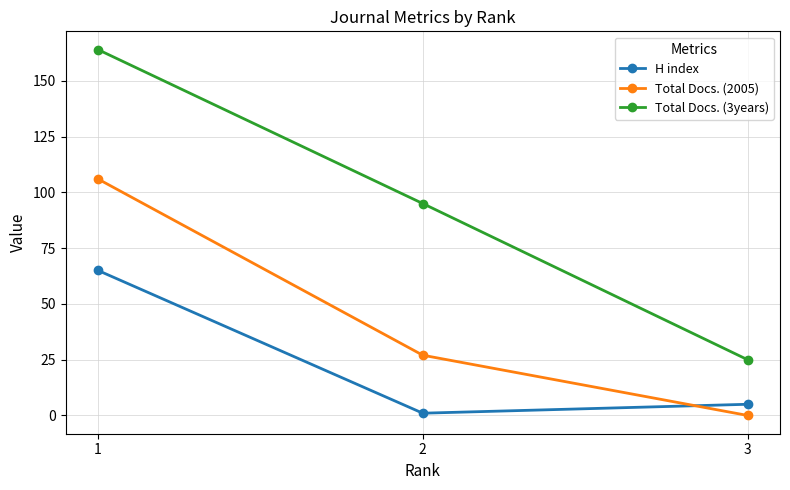

Rank the categories by Total Docs. (2005) value from highest to lowest.

1, 2, 3